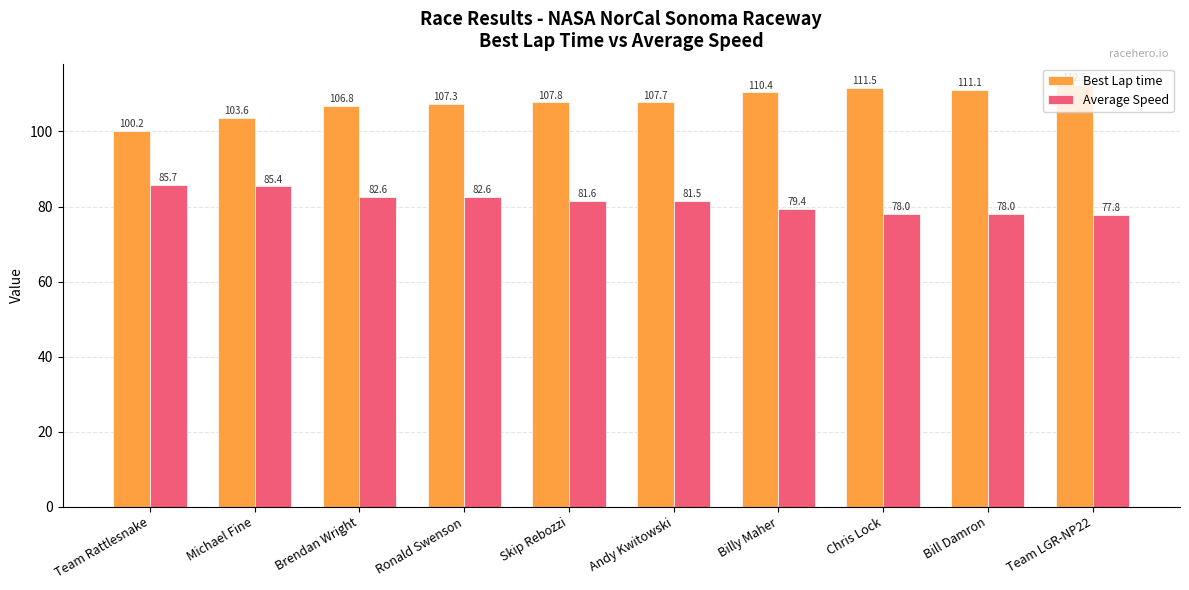

Between Team Rattlesnake and Skip Rebozzi, which series saw the biggest shift?

Best Lap time